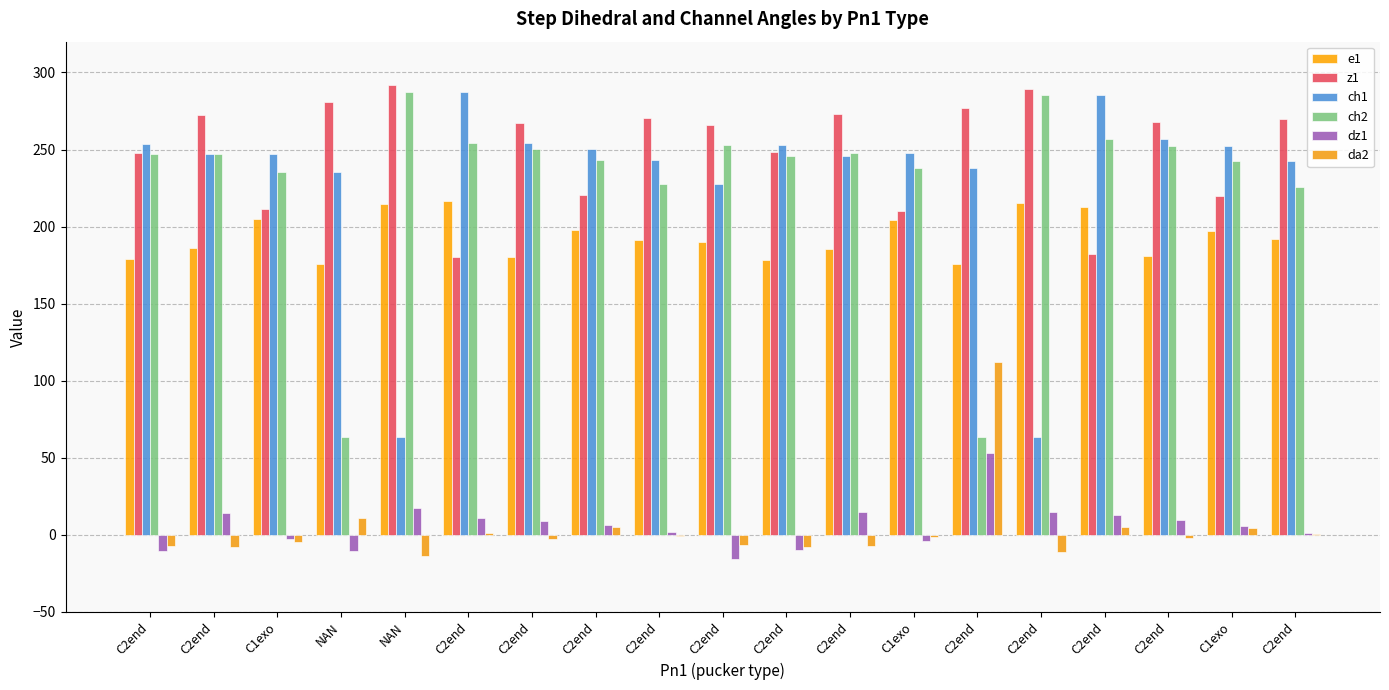

At which label does ch1 first exceed 247?

C2end